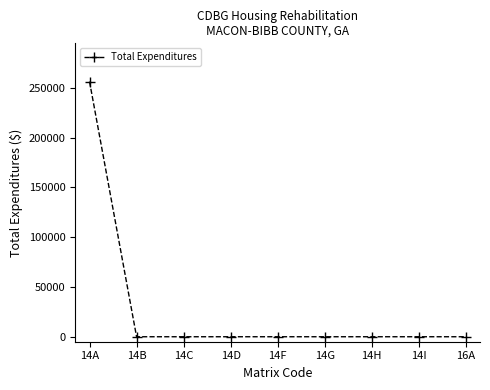

Reading right to left, extract all data points from this chart.

0.0	0.0	0.0	0.0	0.0	0.0	0.0	0.0	256357.4